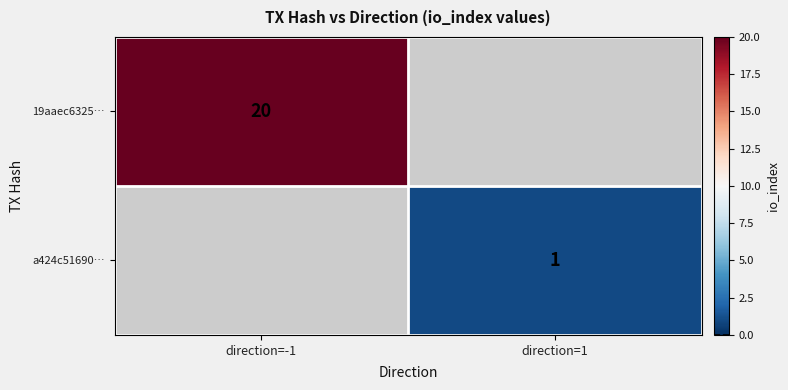

The value of 19aaec6325… at direction=-1 is 13. True or false?

False